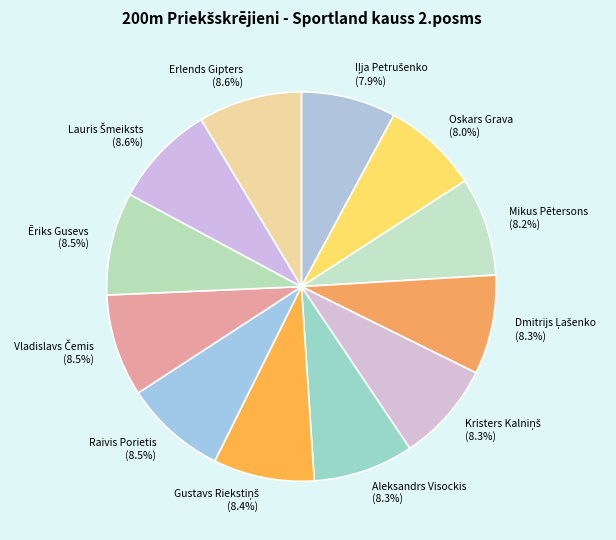

Is the sum of Aleksandrs Visockis and Ēriks Gusevs greater than half?

No